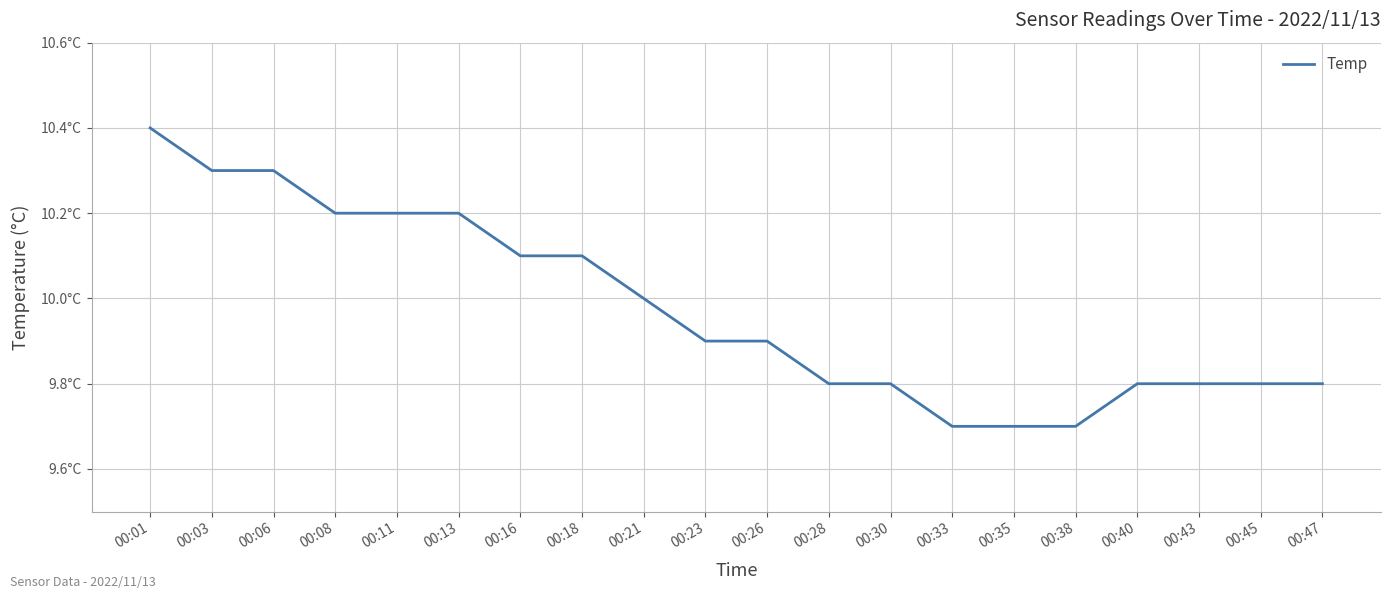

List the labels in order of value, largest first.

00:01, 00:03, 00:06, 00:08, 00:11, 00:13, 00:16, 00:18, 00:21, 00:23, 00:26, 00:28, 00:30, 00:40, 00:43, 00:45, 00:47, 00:33, 00:35, 00:38